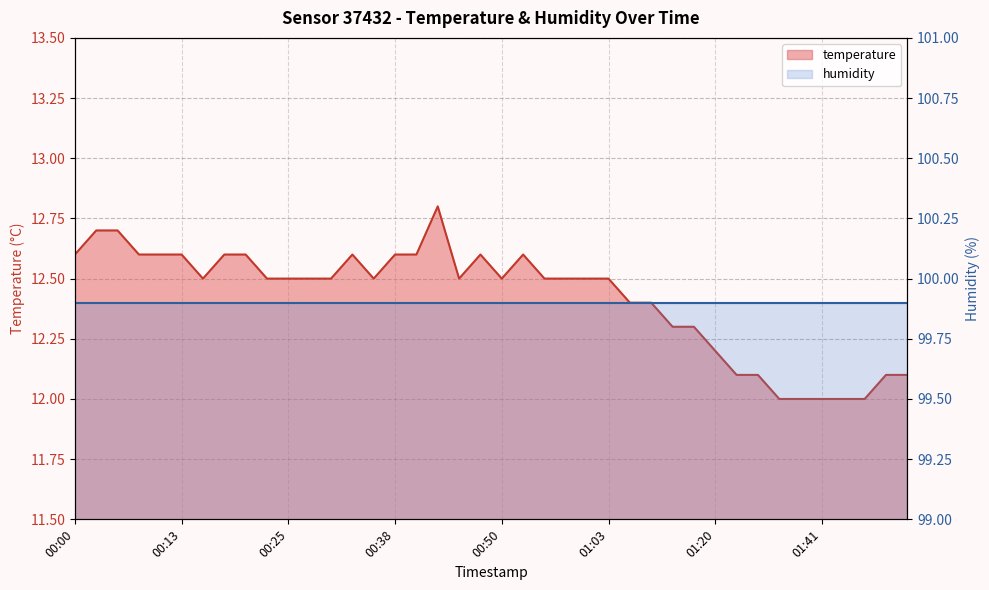

List the labels in order of value, largest first.

00:43, 00:03, 00:05, 00:00, 00:08, 00:10, 00:13, 00:18, 00:20, 00:33, 00:38, 00:40, 00:48, 00:53, 00:15, 00:23, 00:25, 00:28, 00:30, 00:35, 00:45, 00:50, 00:55, 00:58, 01:00, 01:03, 01:09, 01:12, 01:14, 01:17, 01:20, 01:31, 01:33, 01:49, 01:51, 01:36, 01:38, 01:41, 01:44, 01:46